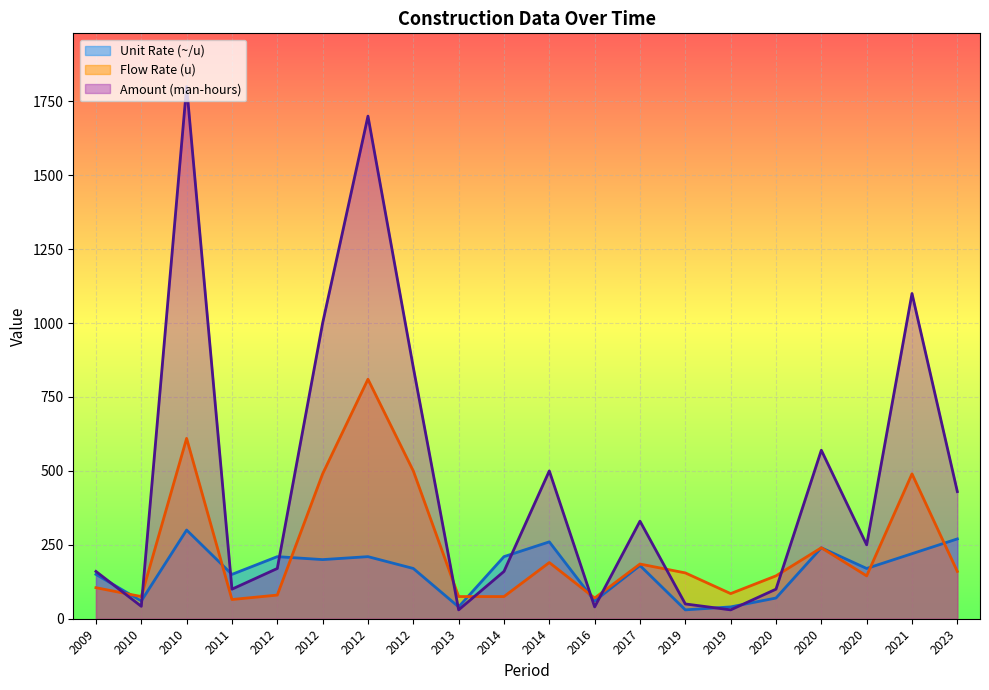

Rank the series at 2020 from lowest to highest value.

Unit Rate (~/u), Amount (man-hours), Flow Rate (u)